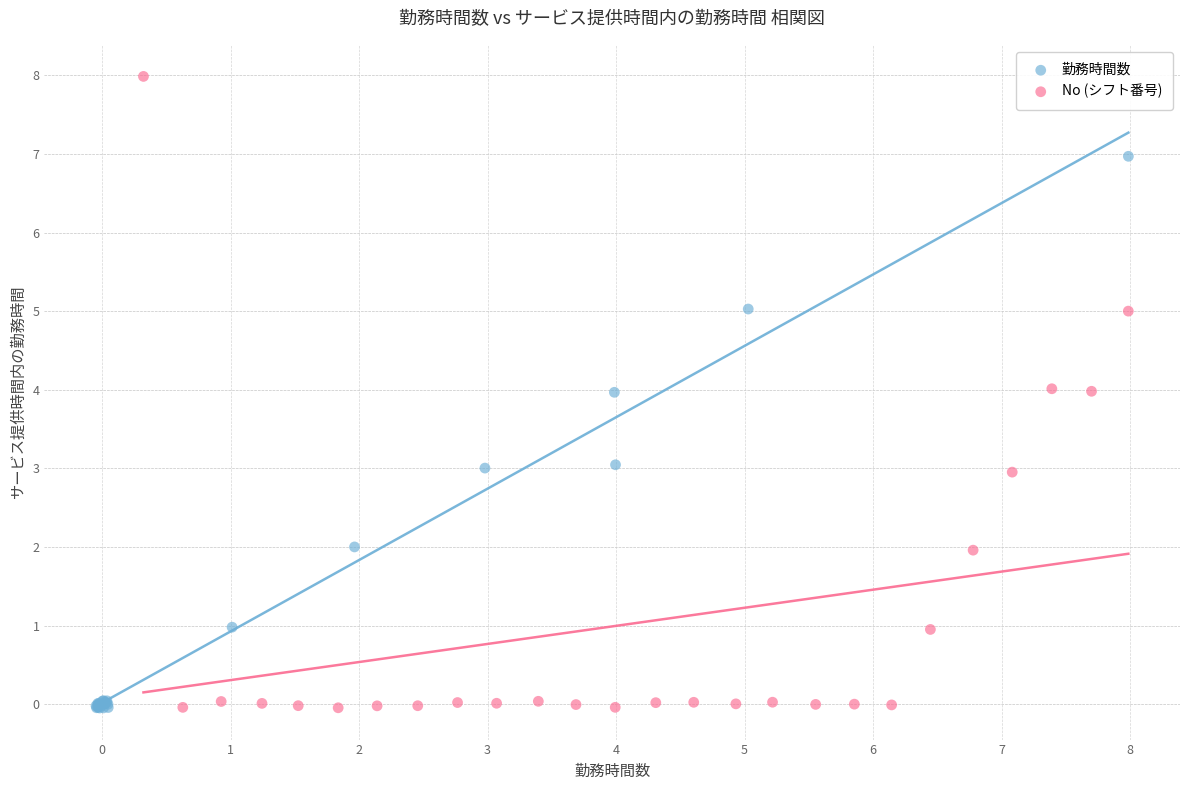

Which series has the largest Y range (max minus min)?

No (シフト番号)